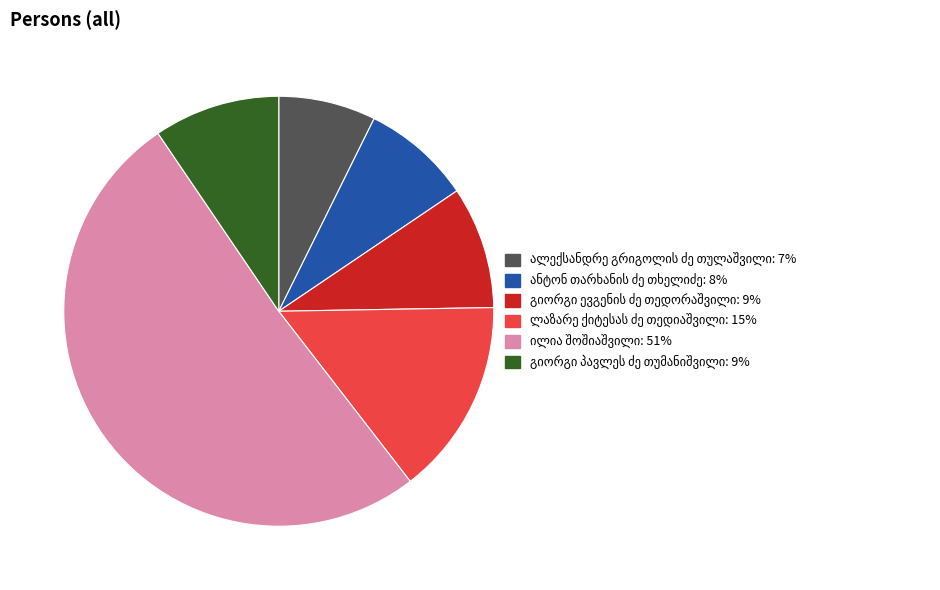

Is there any slice that represents more than half of the pie?

Yes